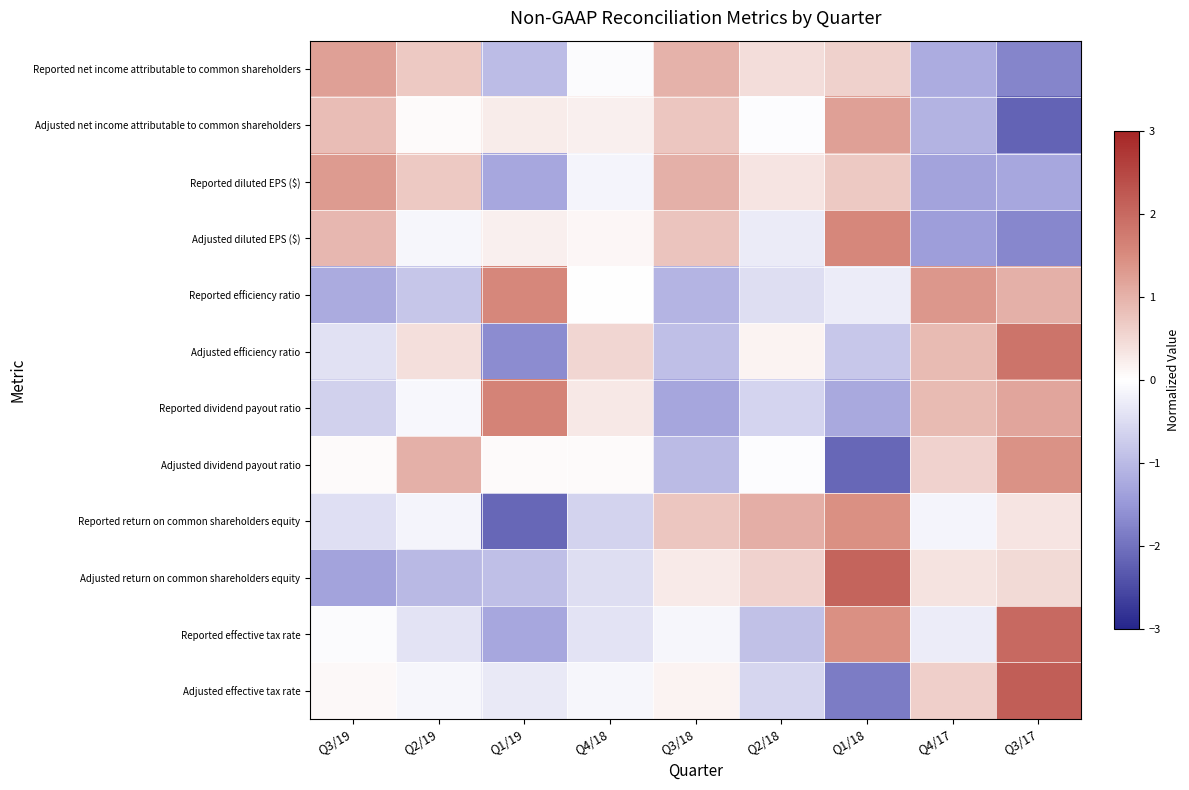

At Q1/19, list the series in order from smallest to largest.

Reported return on common shareholders equity, Adjusted efficiency ratio, Reported diluted EPS ($), Reported effective tax rate, Reported net income attributable to common shareholders, Adjusted return on common shareholders equity, Adjusted effective tax rate, Adjusted dividend payout ratio, Adjusted diluted EPS ($), Adjusted net income attributable to common shareholders, Reported efficiency ratio, Reported dividend payout ratio